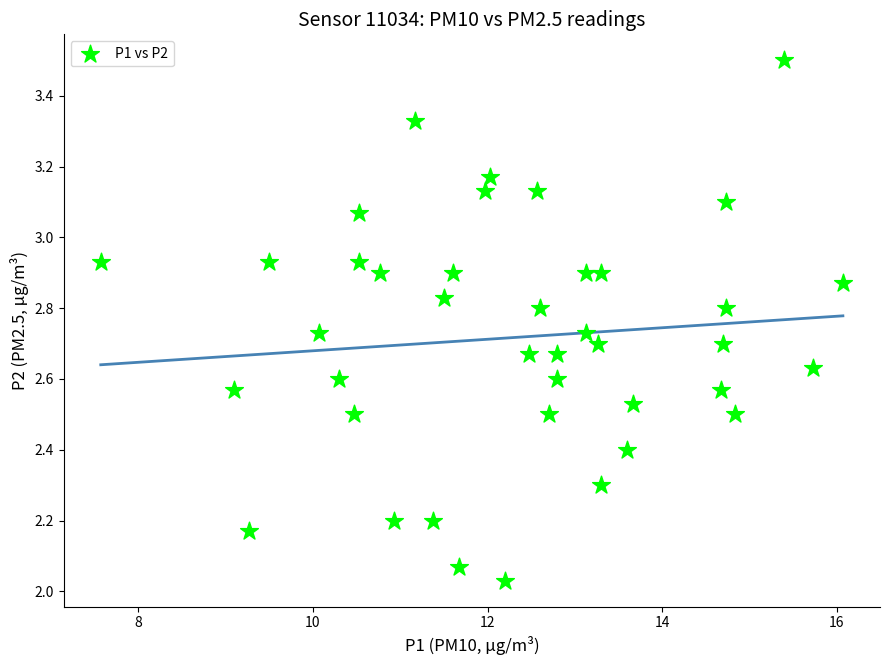

What is the range of X values (max minus min)?

8.5